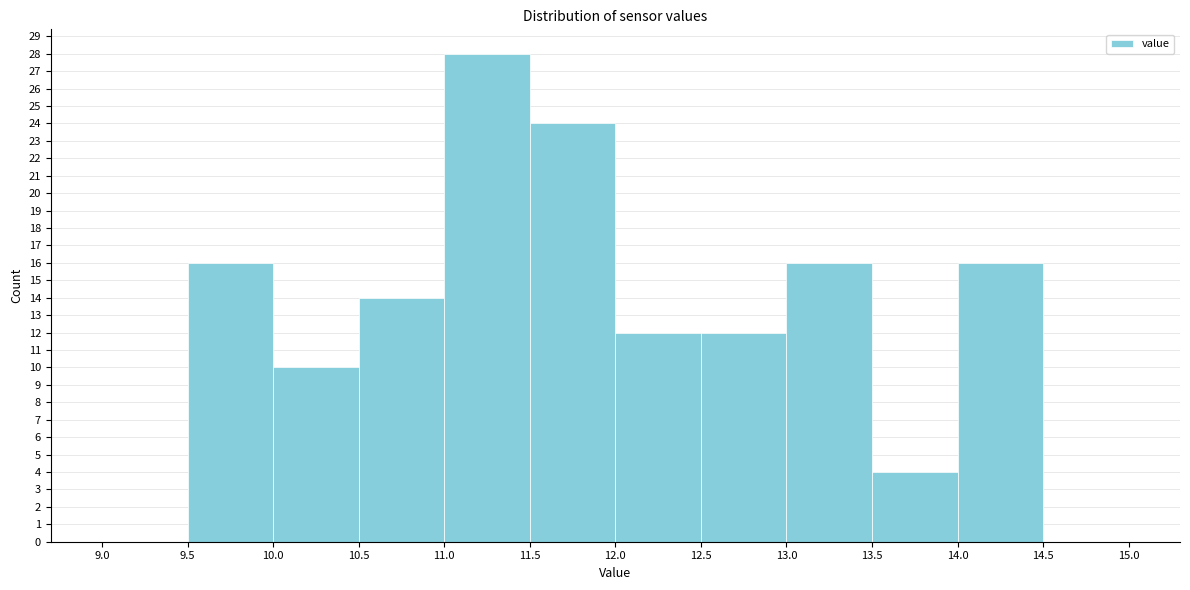

Which range on the x-axis has the tallest bar?

11.0 to 11.5